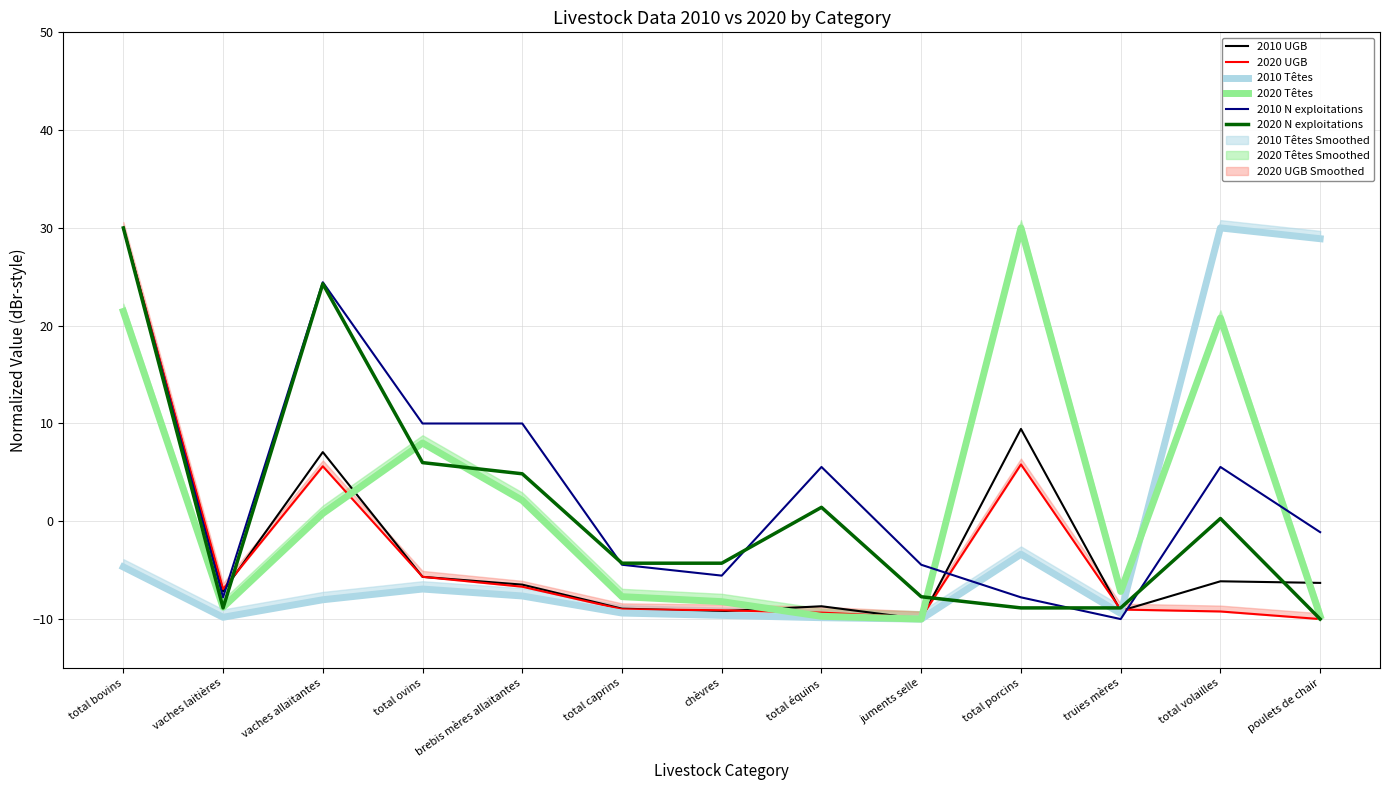

Which series has the largest total across all categories?

2010 N exploitations